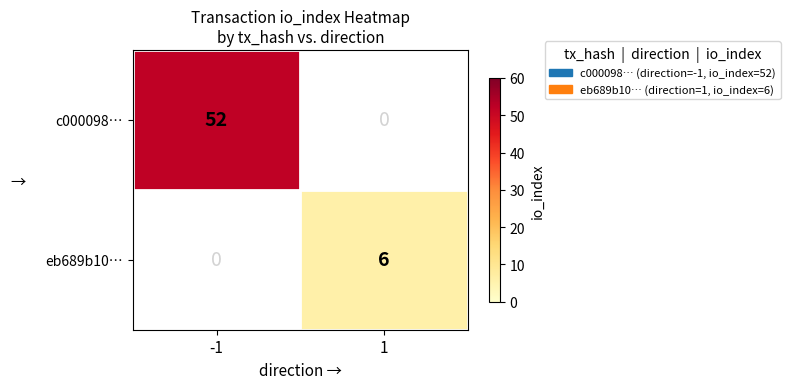

The c000098… series shows 26 at -1. True or false?

False